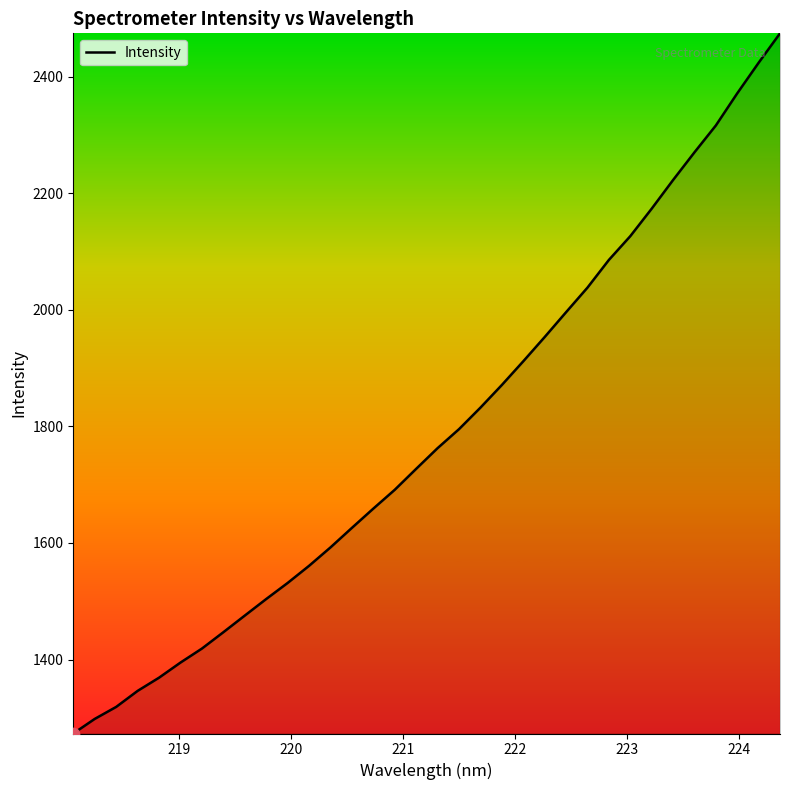

What is the minimum value shown in the chart?

1273.1